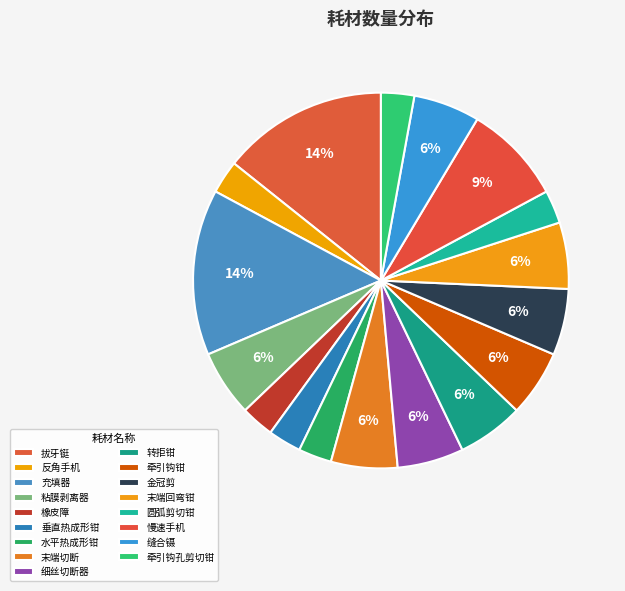

How many slices are in this pie chart?

17